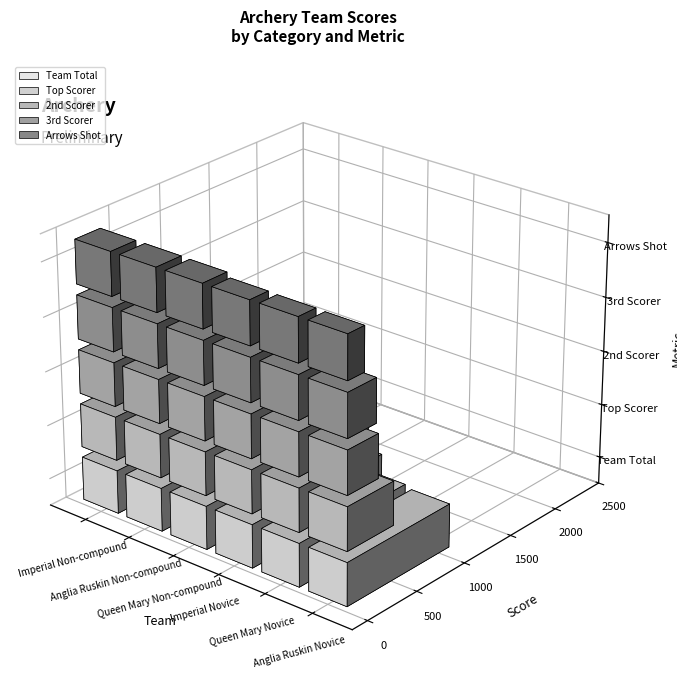

What is the maximum value for Top Scorer?

582